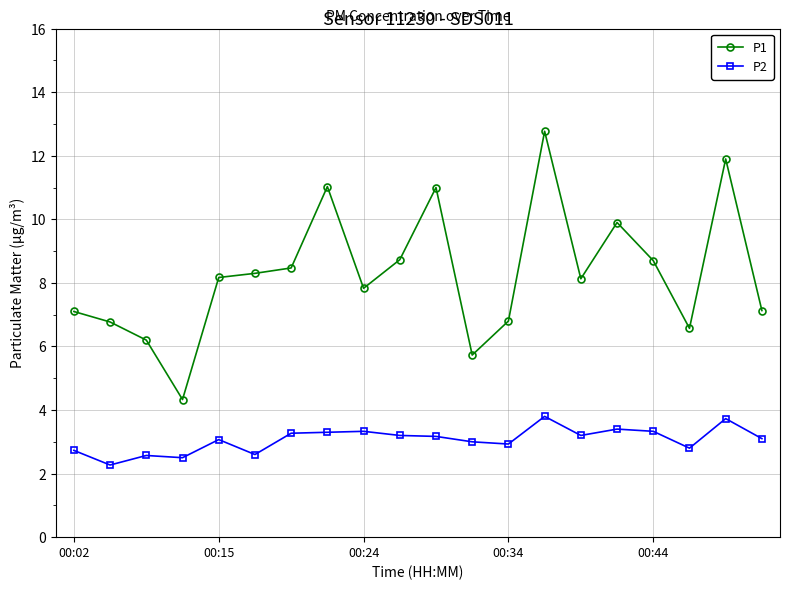

True or false: P1 and P2 cross at least once.

False